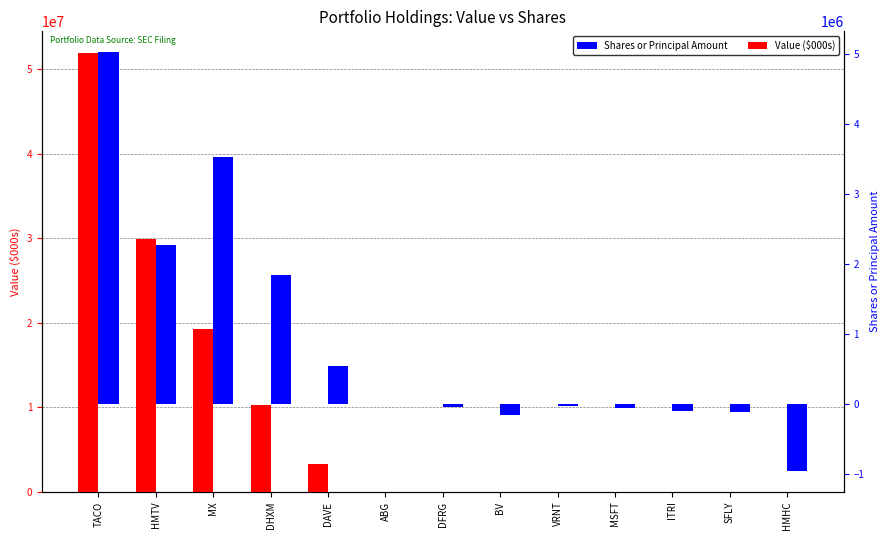

List the series in order of their overall mean, lowest first.

Shares or Principal Amount, Value ($000s)